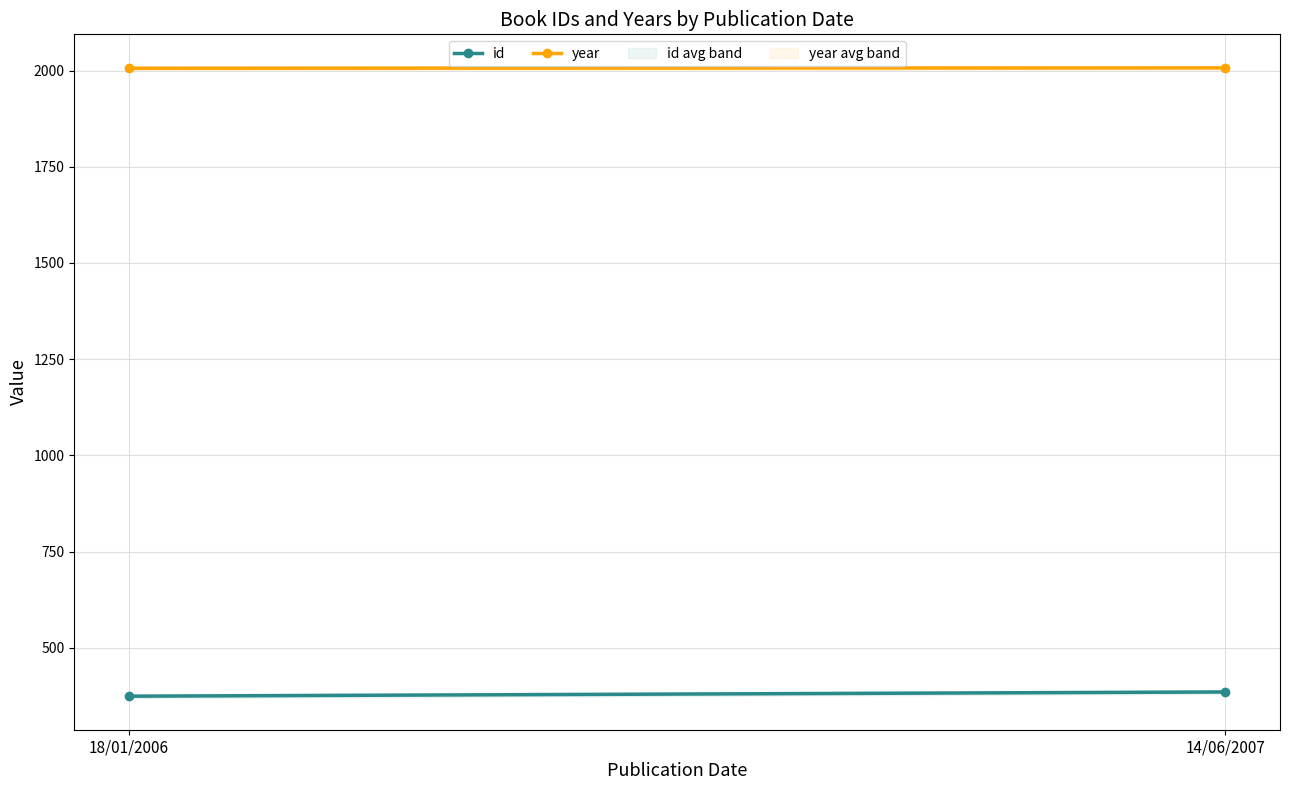

True or false: year has a value of 2007 at 14/06/2007.

True